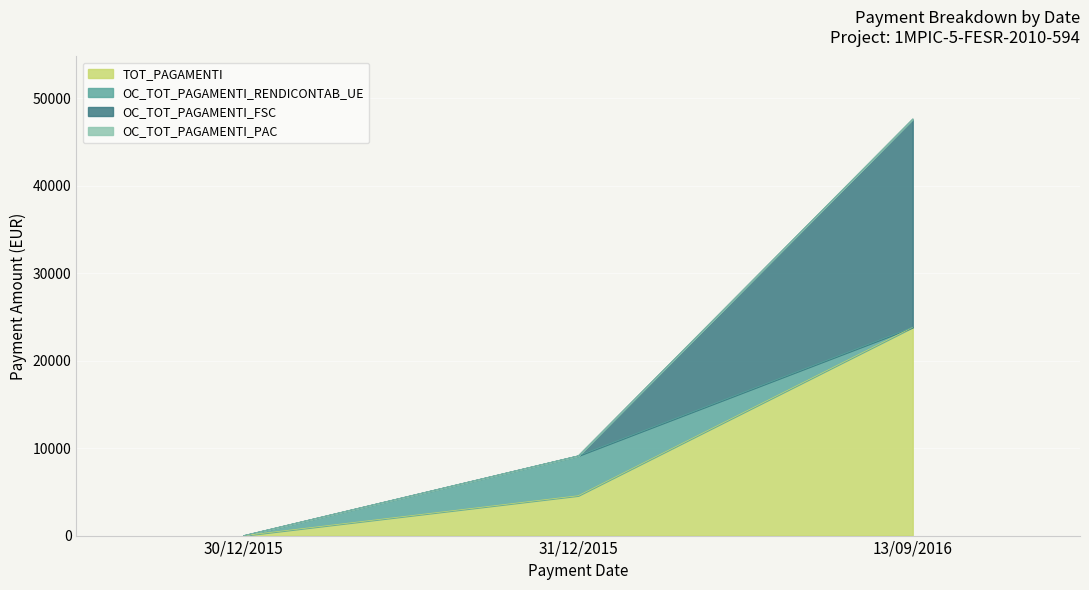

The TOT_PAGAMENTI series shows 8002.5 at 31/12/2015. True or false?

False